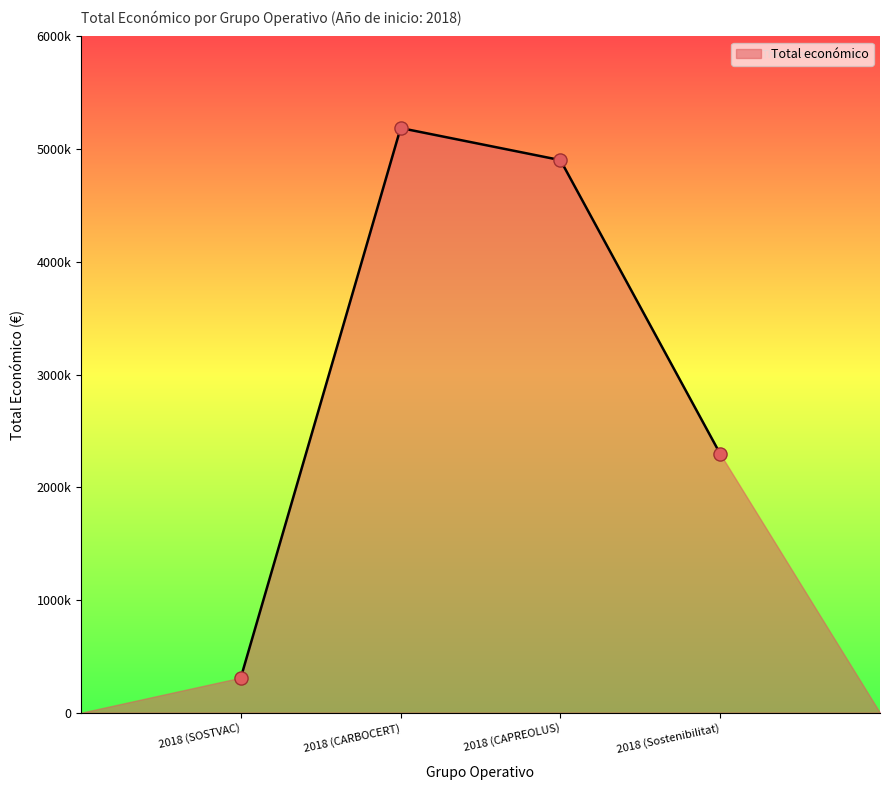

Between 2018 (CAPREOLUS) and 2018 (SOSTVAC), which is larger?

2018 (CAPREOLUS)